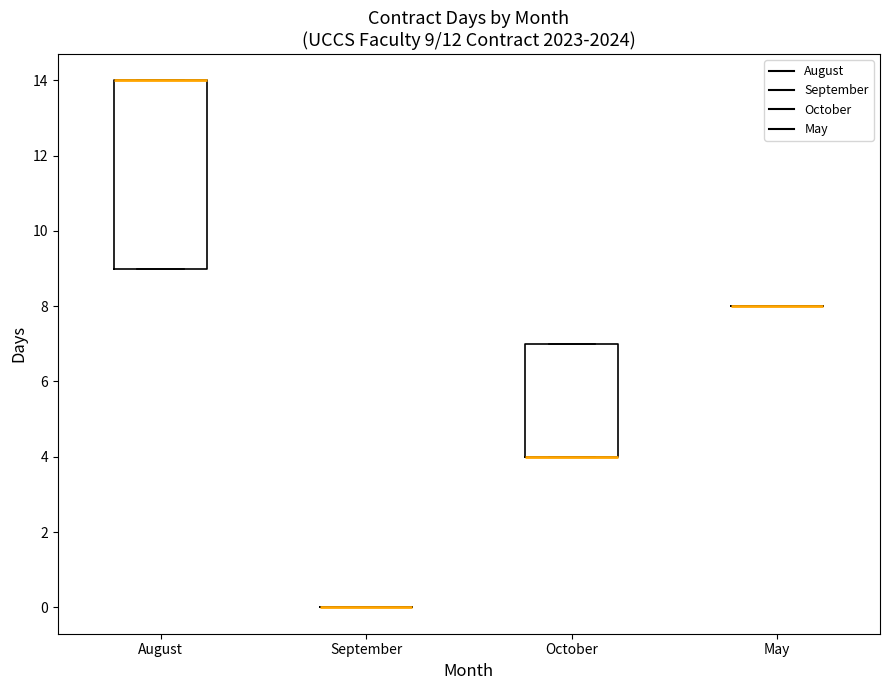

Which box is the tallest, from its lower edge to its upper edge?

August